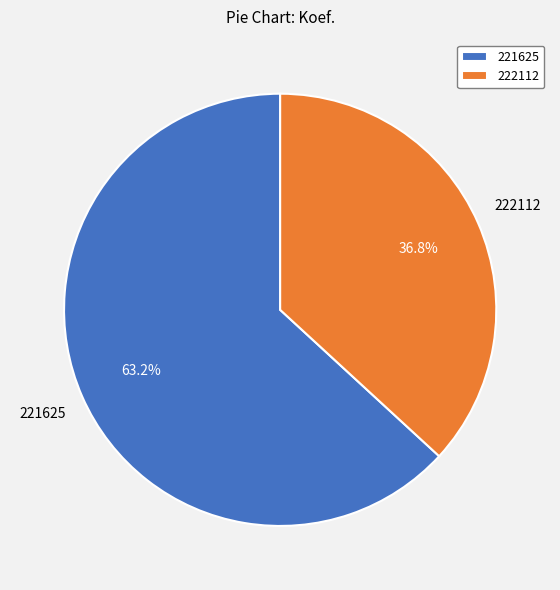

Do 222112 and 221625 together represent more than half of the pie?

Yes